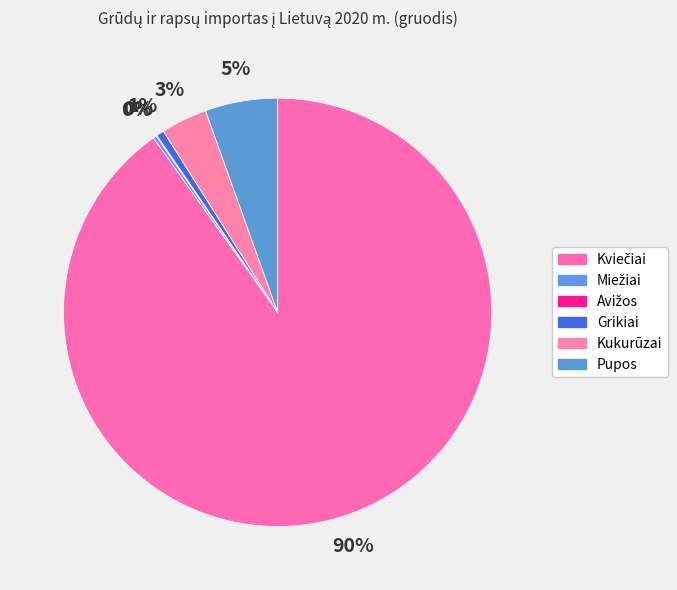

Is it true that Kviečiai is 85% of the pie?

False